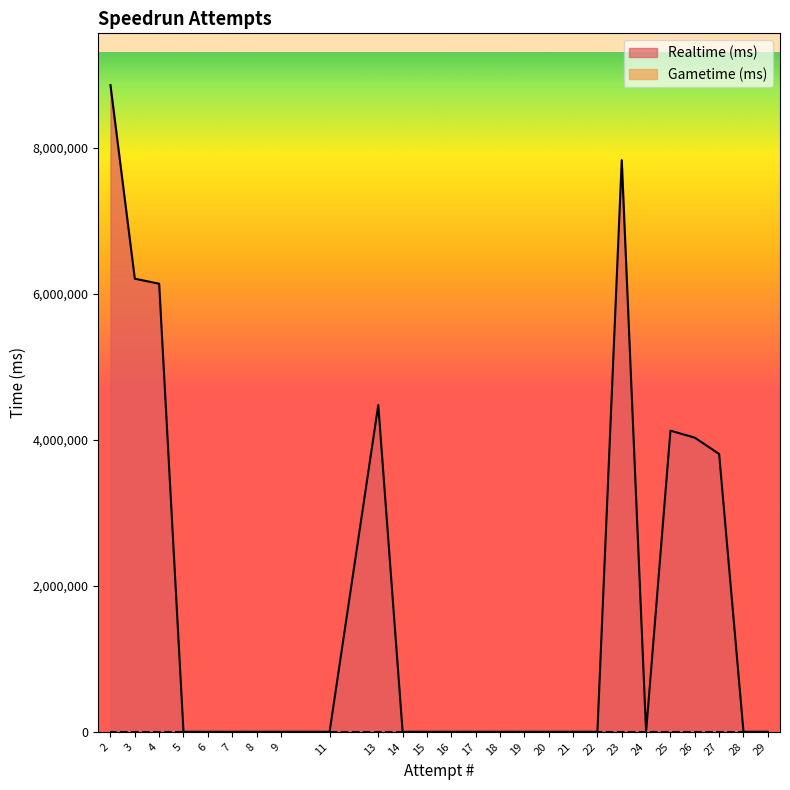

What is the difference between the maximum and minimum values?

8860805